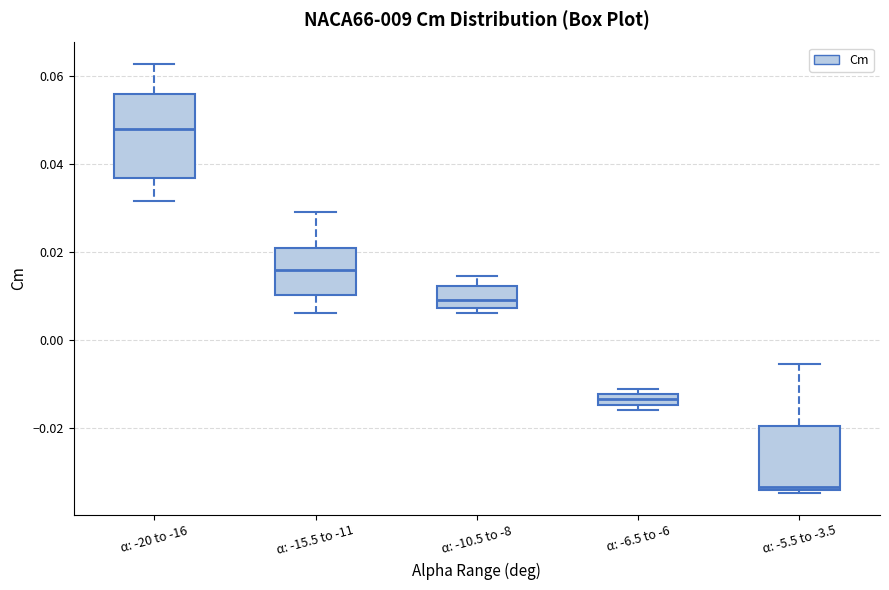

Which box has the highest median line?

α: -20 to -16